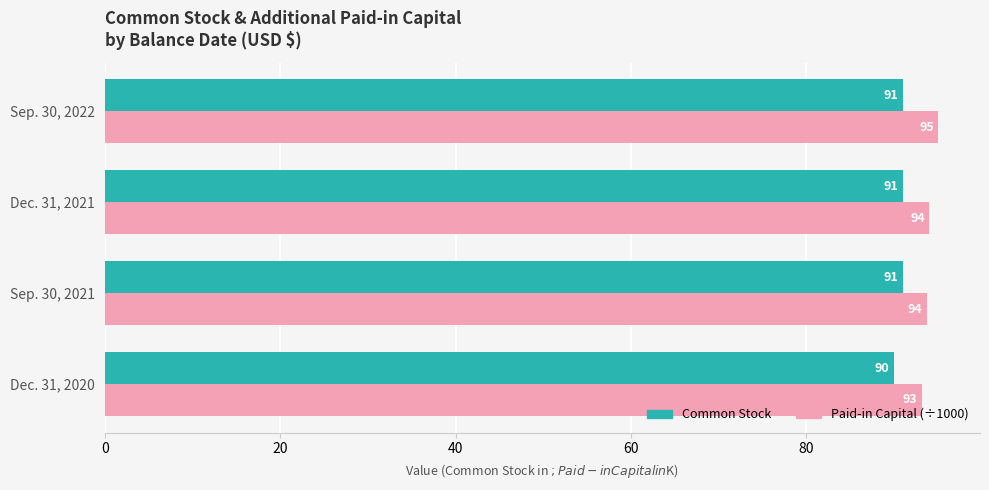

Which series has the widest spread of values?

Paid-in Capital (÷1000)